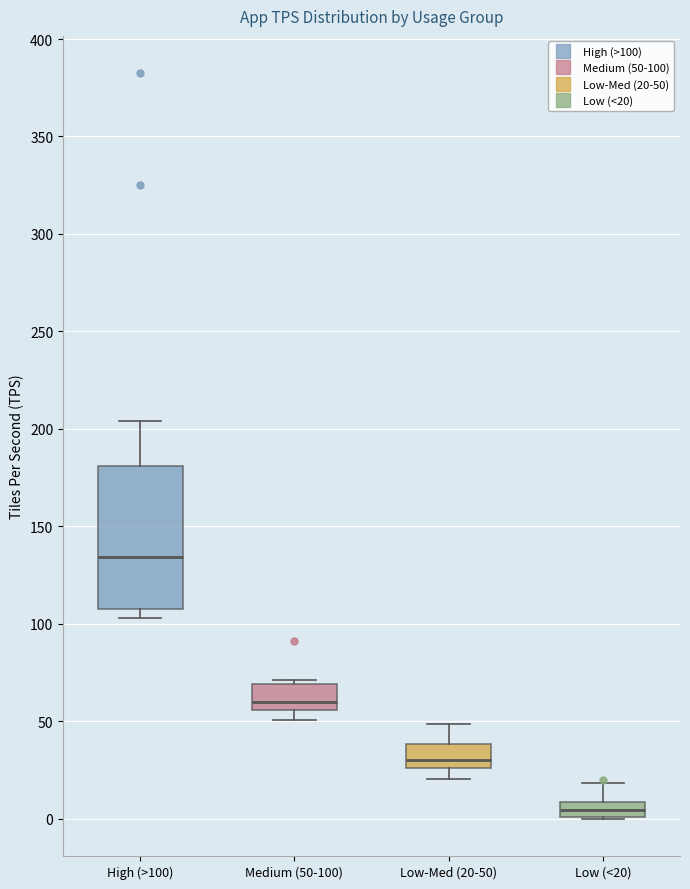

Where is the upper edge of the box for Low-Med (20-50) on the y-axis? The values are not printed on the chart, so give them approximately, as read against the axis.

40